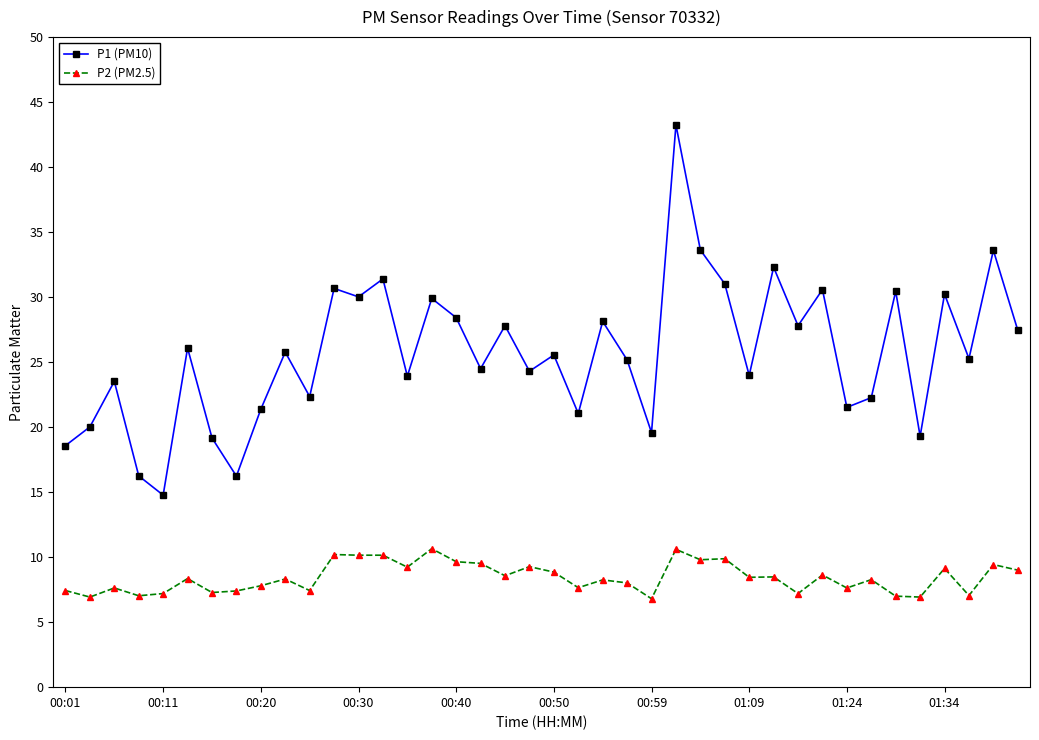

Rank the series by their maximum value, from lowest to highest.

P2 (PM2.5), P1 (PM10)